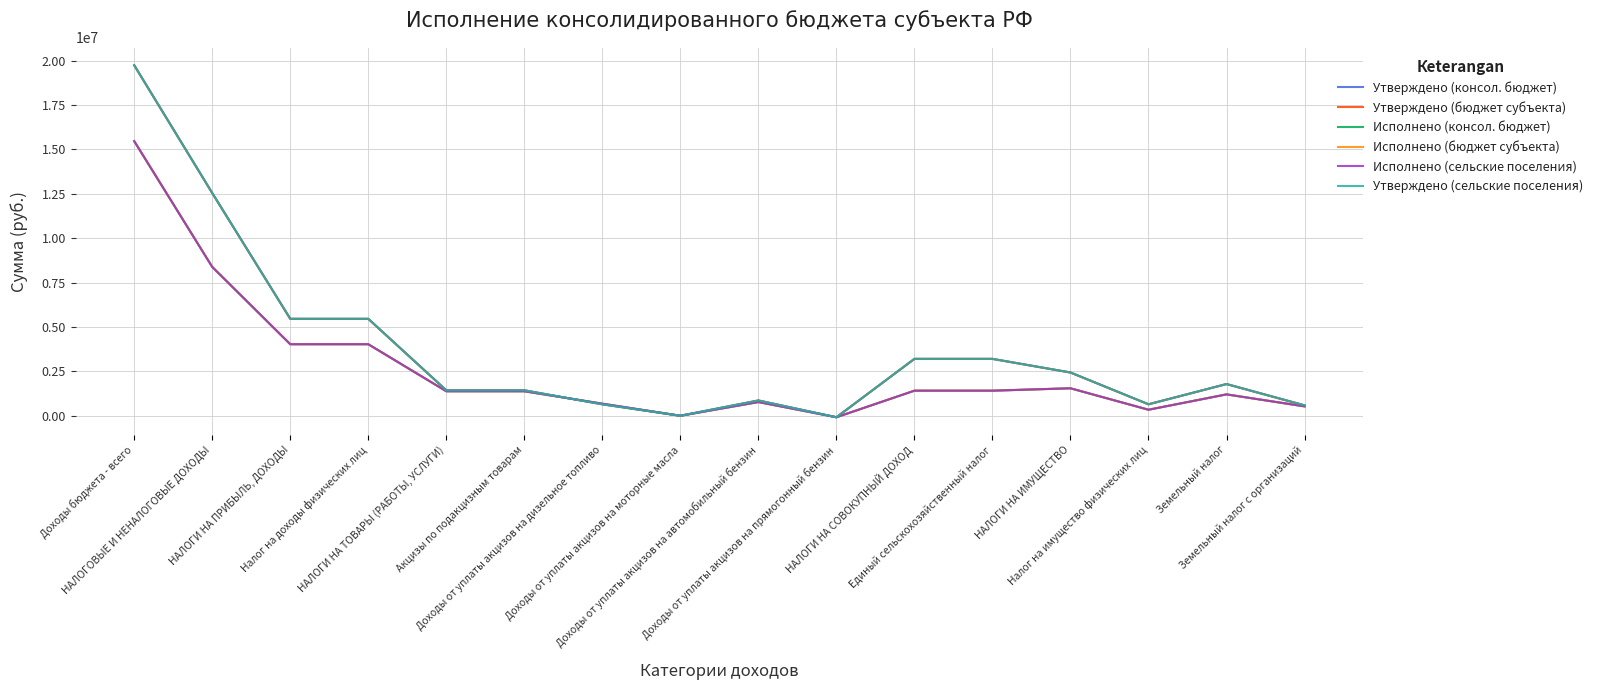

True or false: Исполнено (консол. бюджет) and Исполнено (бюджет субъекта) cross at least once.

False